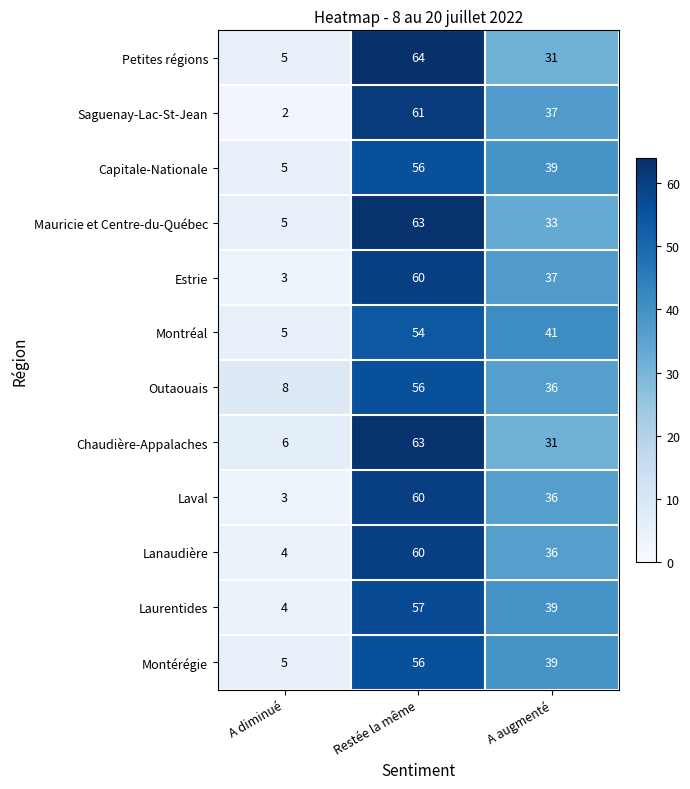

The Saguenay-Lac-St-Jean series shows 2 at A diminué. True or false?

True